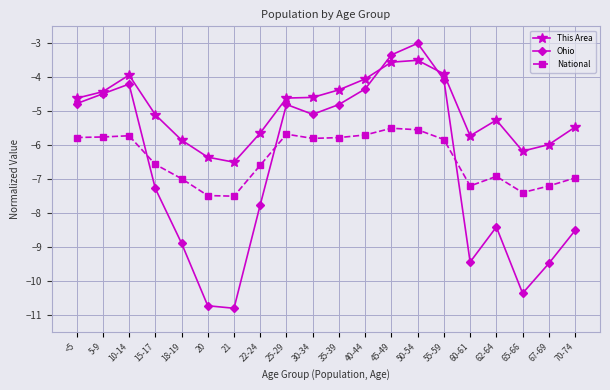

What is the sum of the National values at 5-9 and 20?

-13.2